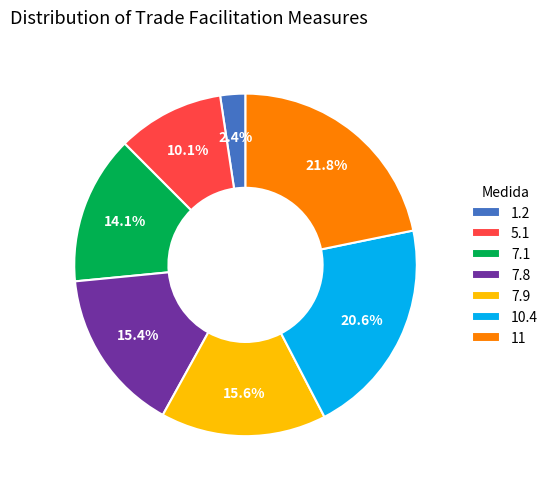

Is there a majority slice in this chart?

No